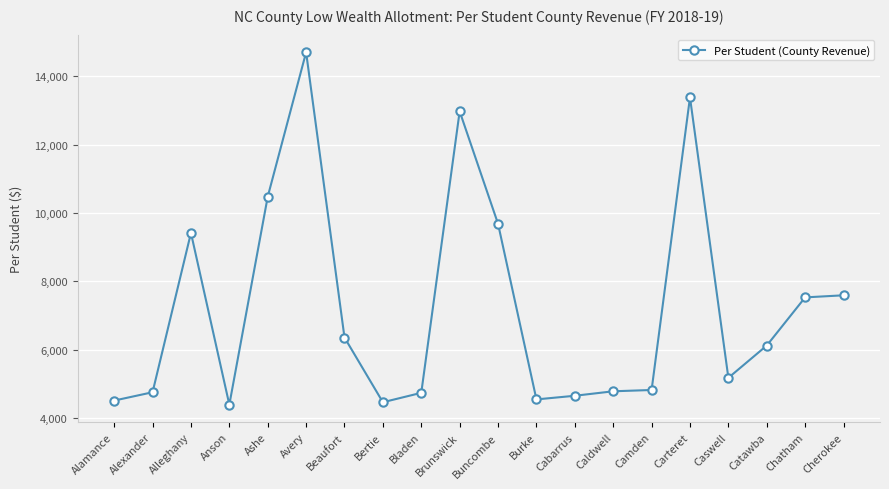

What is the value of the 17th point from the left?

5171